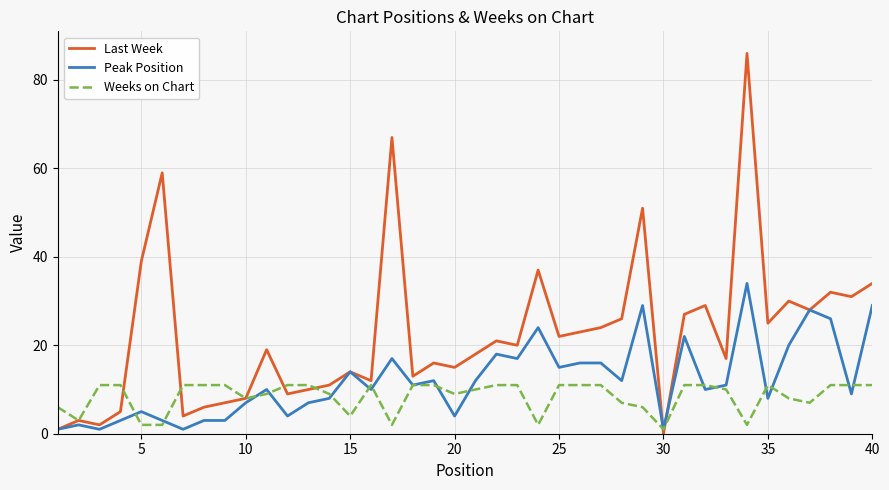

What is the highest value of the Last Week series?

86